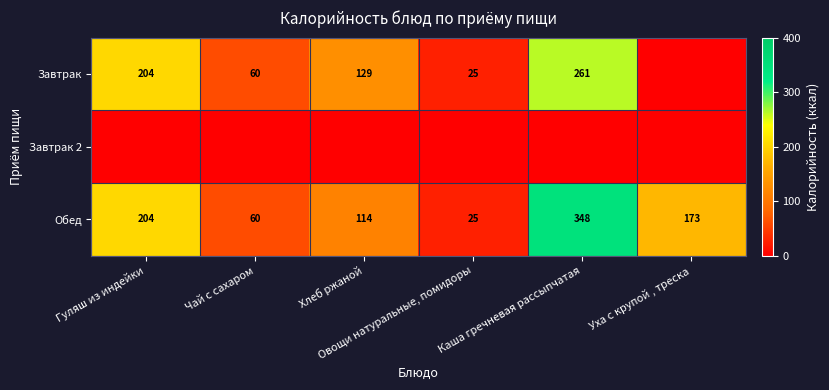

What is the total value across all series at Гуляш из индейки?

407.2